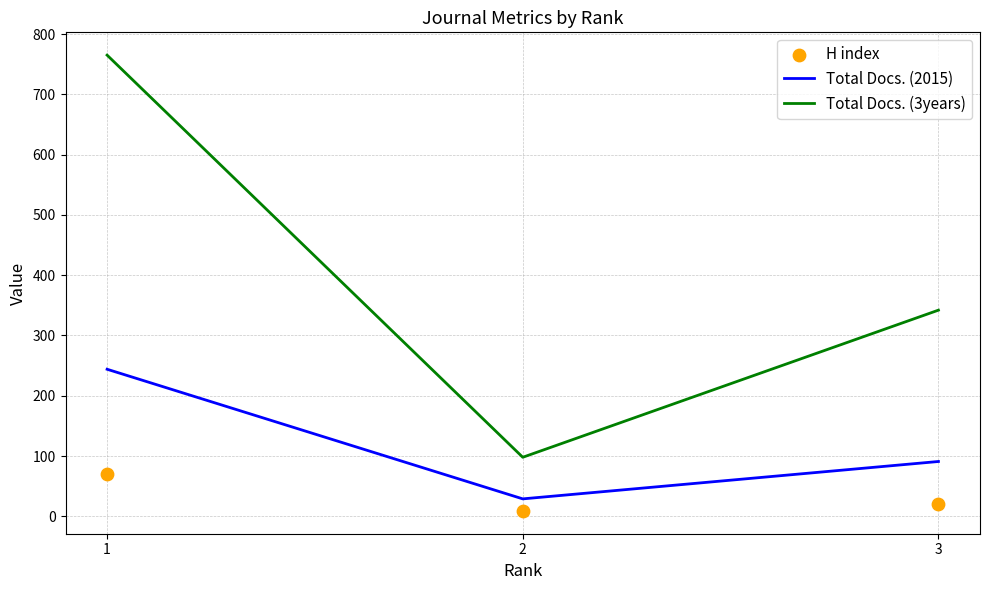

Which series reaches the maximum Y coordinate?

Total Docs. (3years)